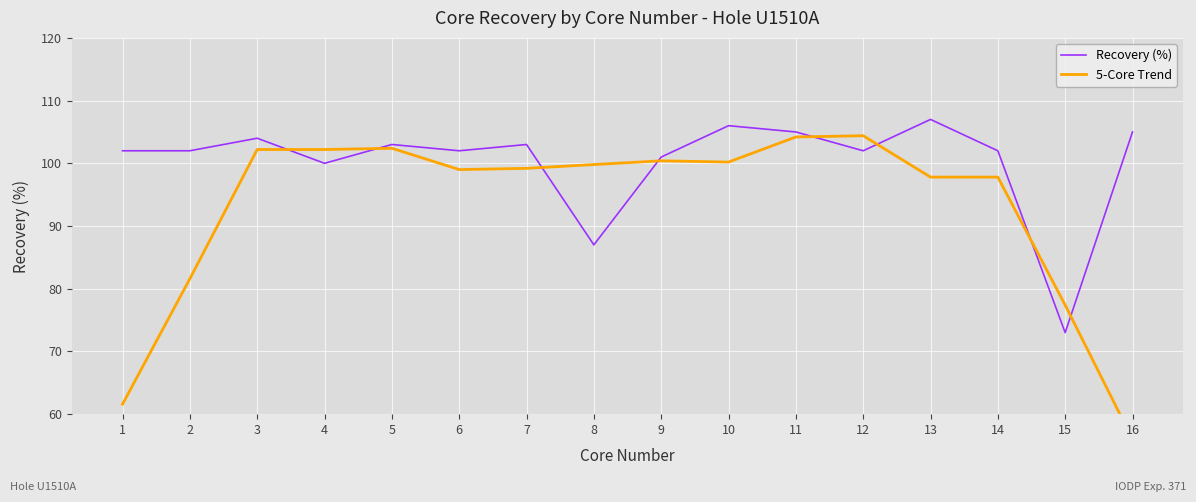

At which label does Recovery (%) first exceed 102?

3